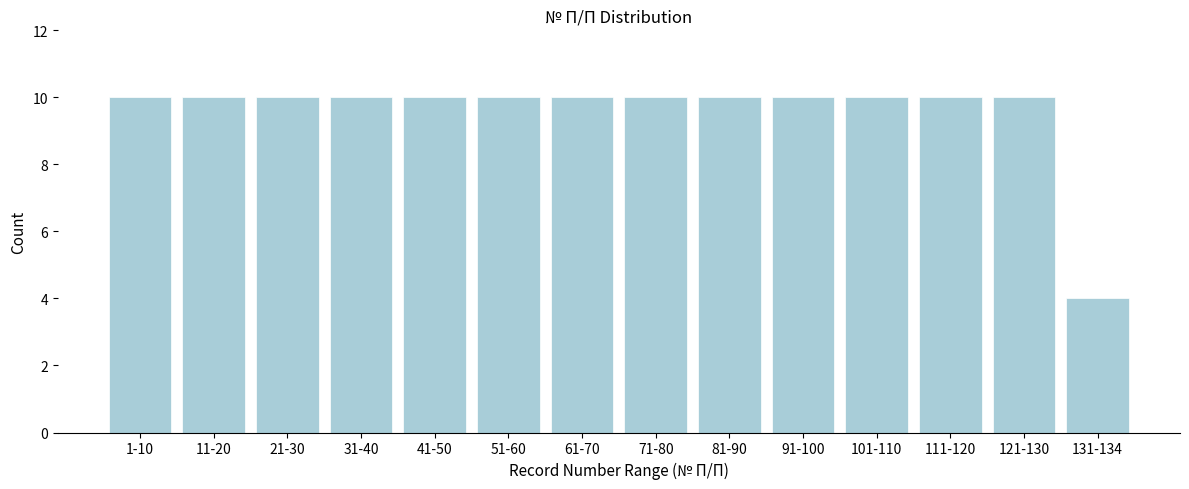

Reading left to right, transcribe all the data shown in this chart.

10	10	10	10	10	10	10	10	10	10	10	10	10	4